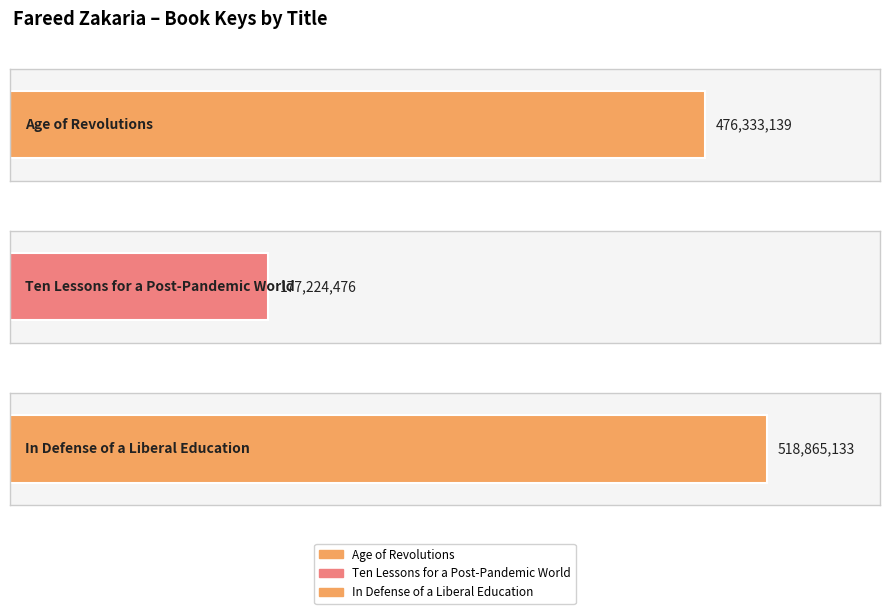

How many values are below 476333139?

1